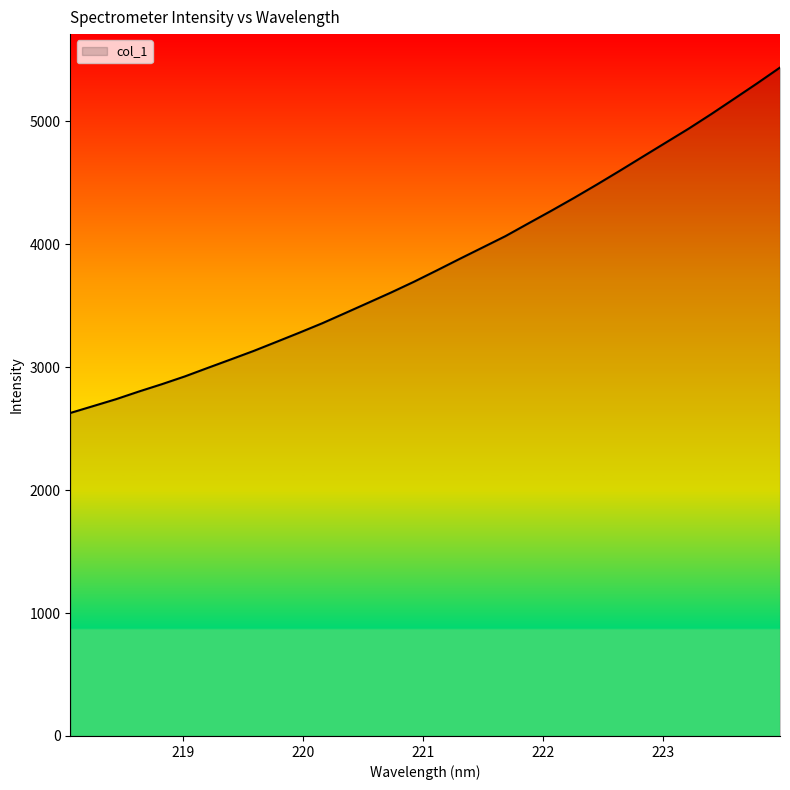

What is the minimum value shown in the chart?

2627.3